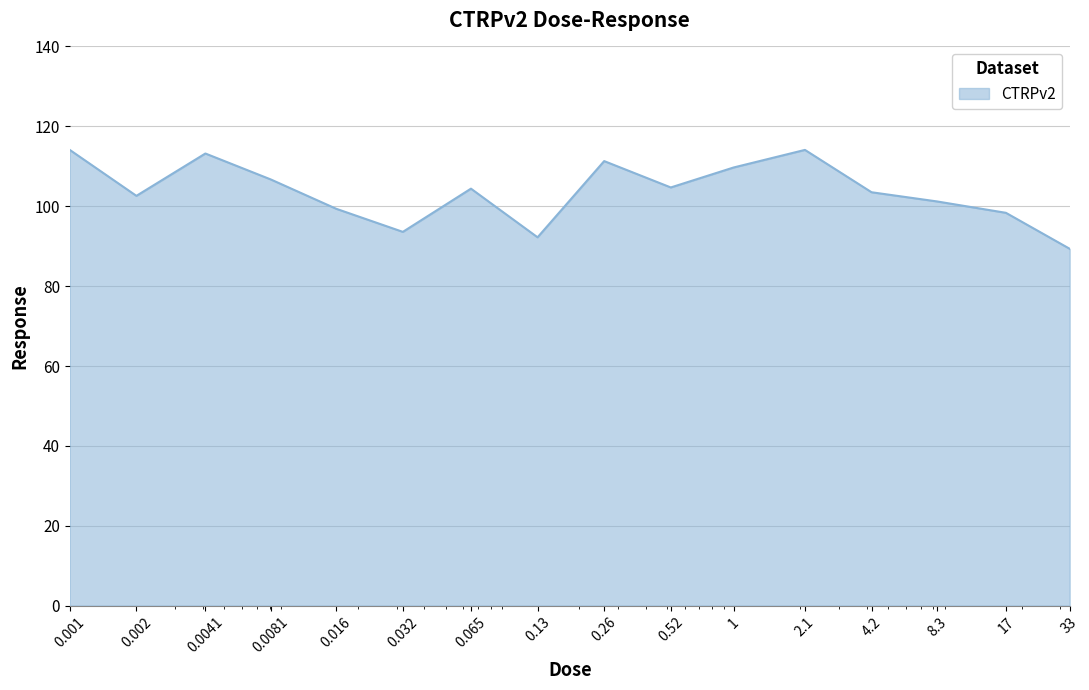

What is the maximum value shown in the chart?

114.1